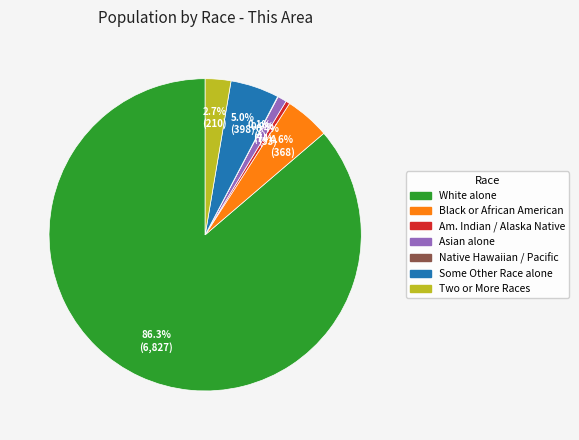

Does any single category account for the majority?

Yes